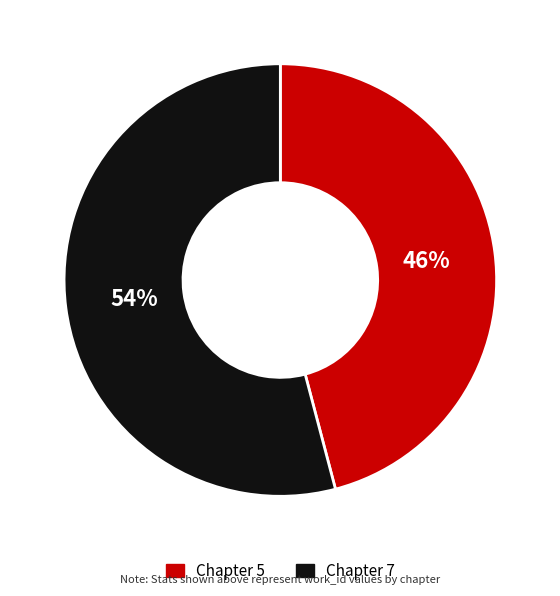

Which category has the smallest portion of the pie?

Chapter 5